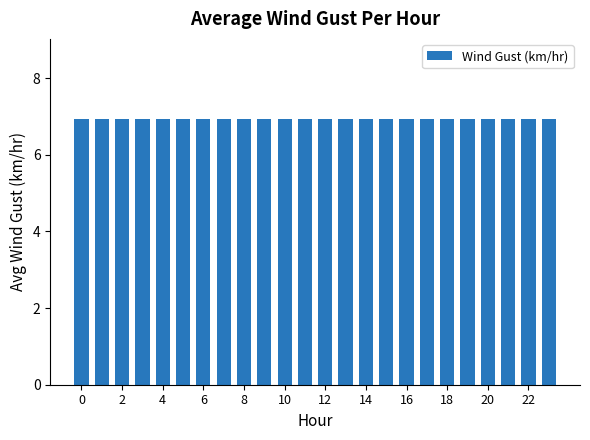

Count the values in the range 6 to 7.

24